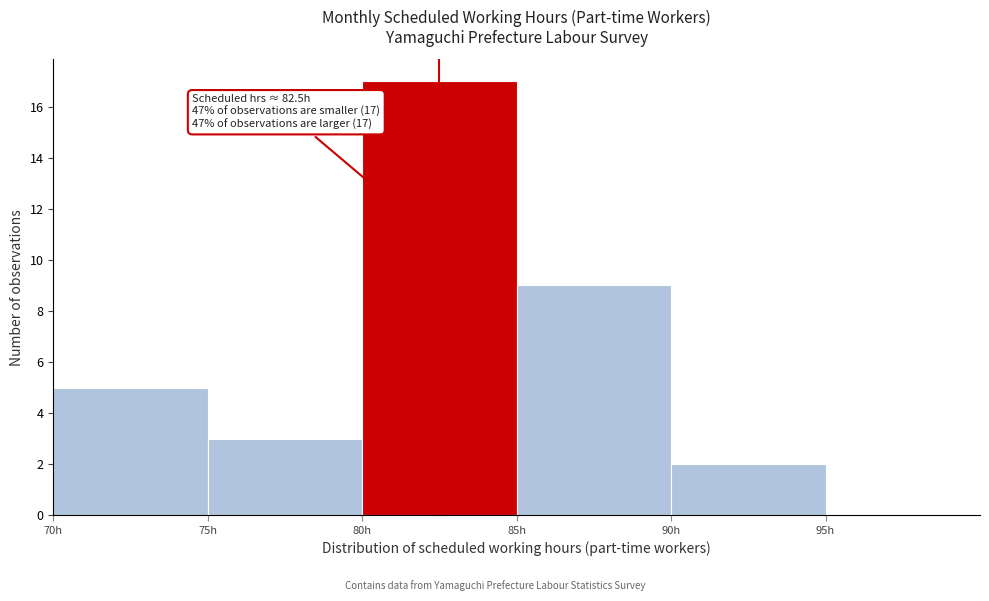

Which range on the x-axis has the tallest bar?

80 to 85